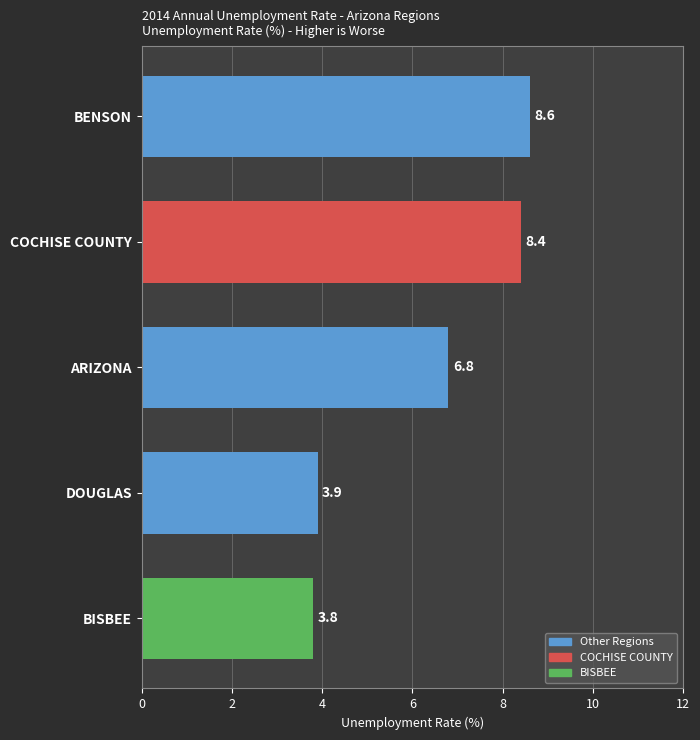

True or false: the data shows 8.4 at COCHISE COUNTY.

True